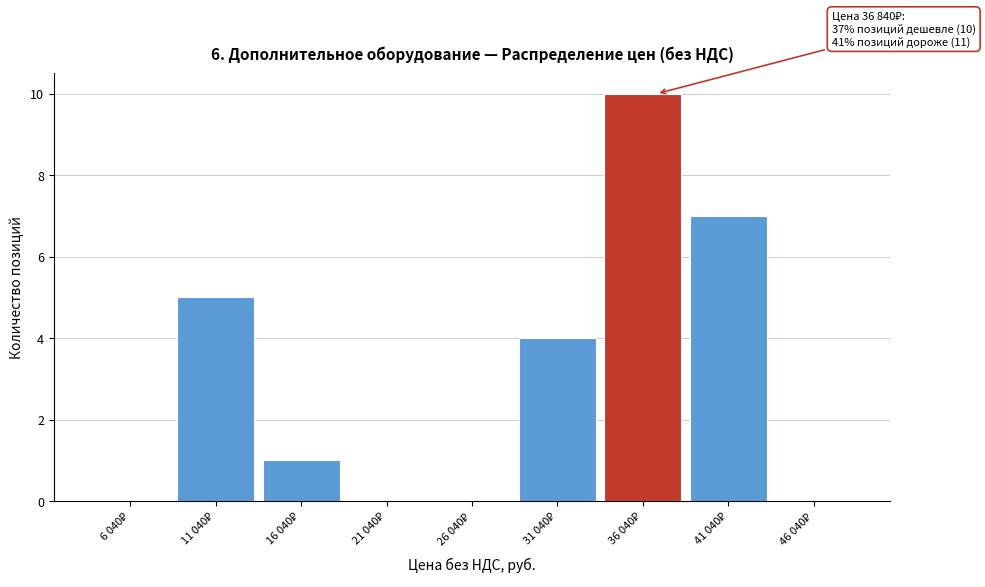

What is the maximum value shown in the chart?

10